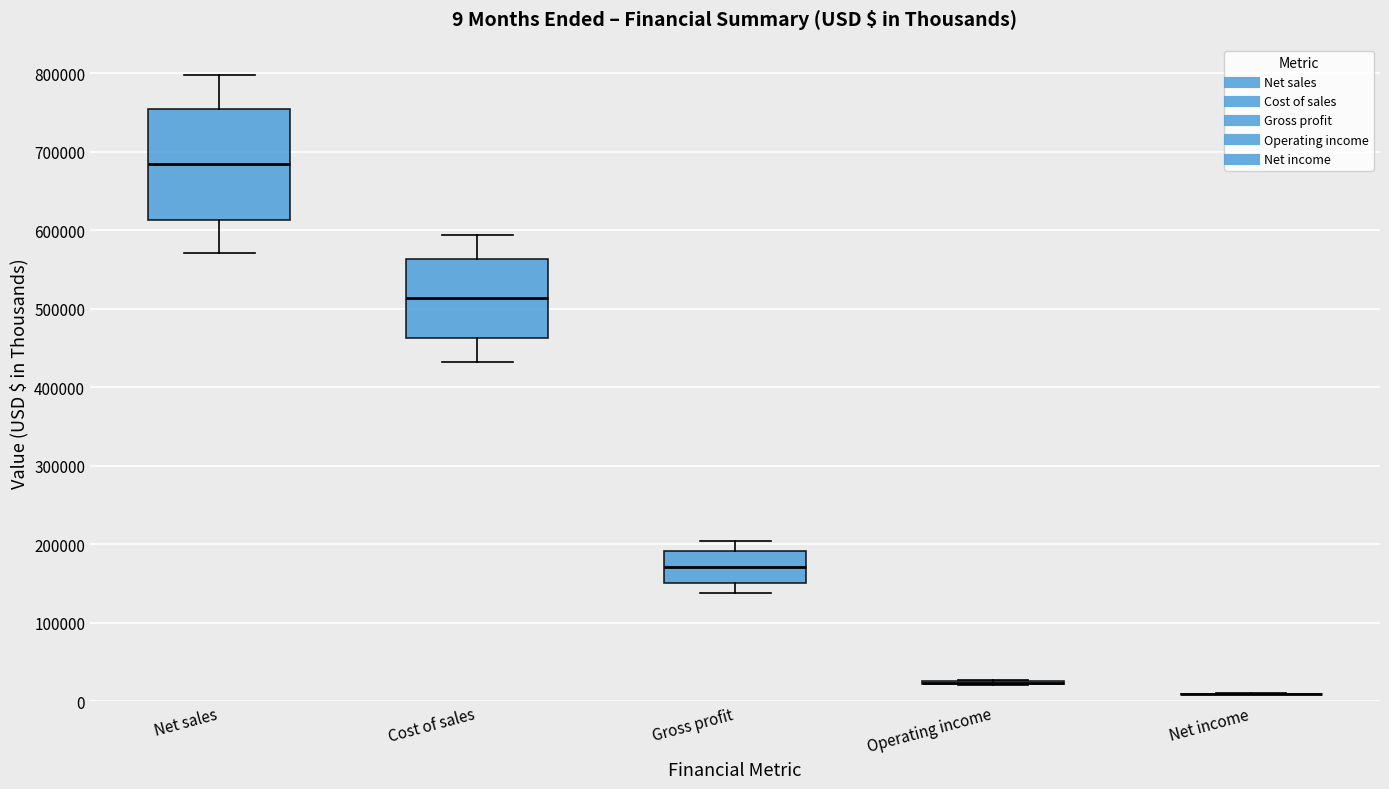

Which box is the tallest, from its lower edge to its upper edge?

Net sales